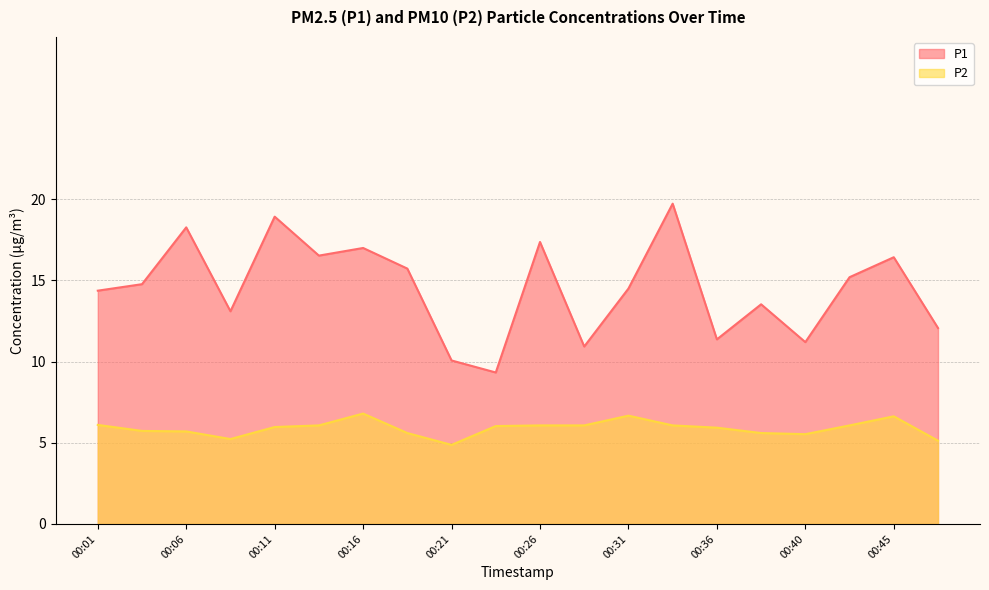

Reading left to right, transcribe all the data shown in this chart.

P1: 14.4	14.8	18.3	13.1	18.9	16.5	17.0	15.7	10.1	9.3	17.4	10.9	14.5	19.7	11.4	13.5	11.2	15.2	16.4	12.1
P2: 6.1	5.7	5.7	5.2	6.0	6.1	6.8	5.6	4.9	6.0	6.1	6.1	6.7	6.1	5.9	5.6	5.5	6.1	6.6	5.1